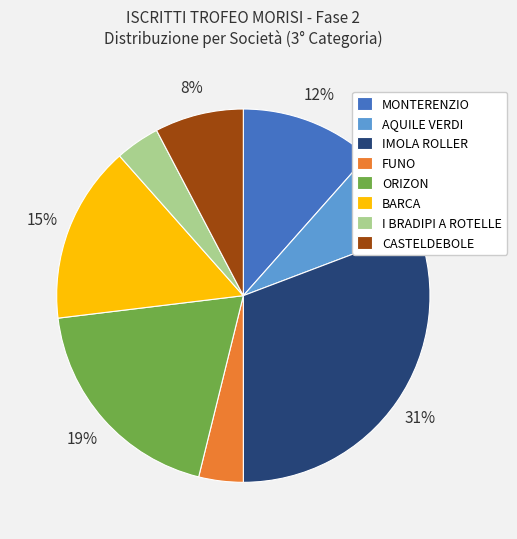

What percentage is the AQUILE VERDI slice, to the nearest percent?

8%